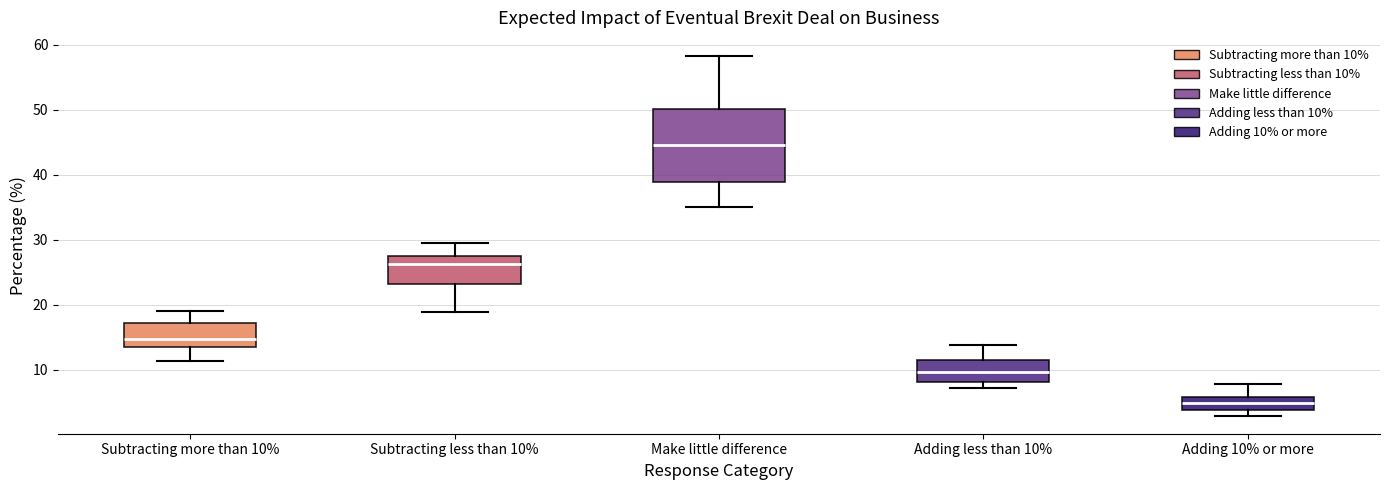

Which box has the lowest median line?

Adding 10% or more